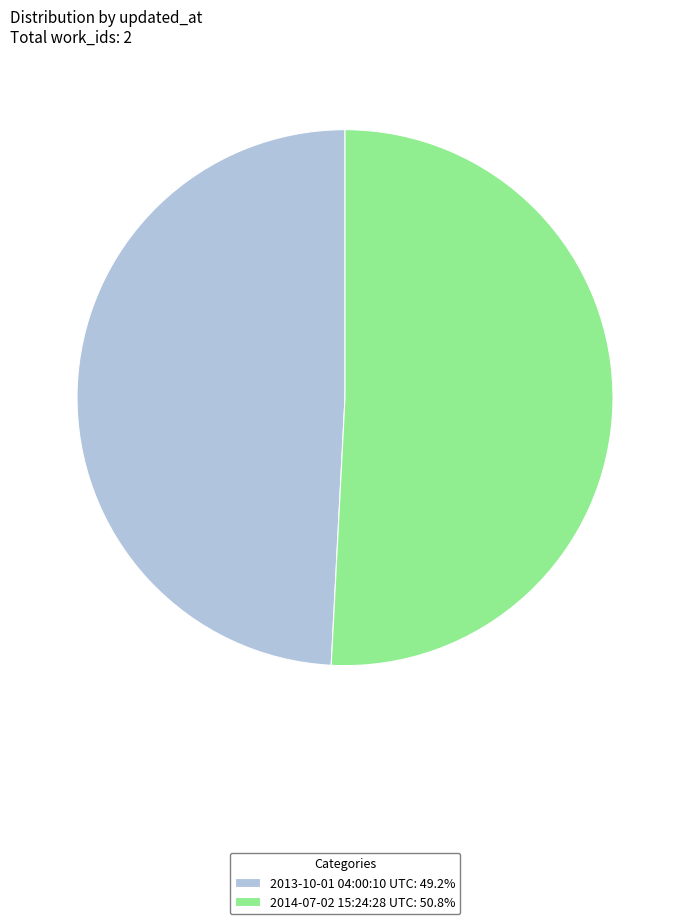

Which has a higher value, 2013-10-01 04:00:10 UTC or 2014-07-02 15:24:28 UTC?

2014-07-02 15:24:28 UTC